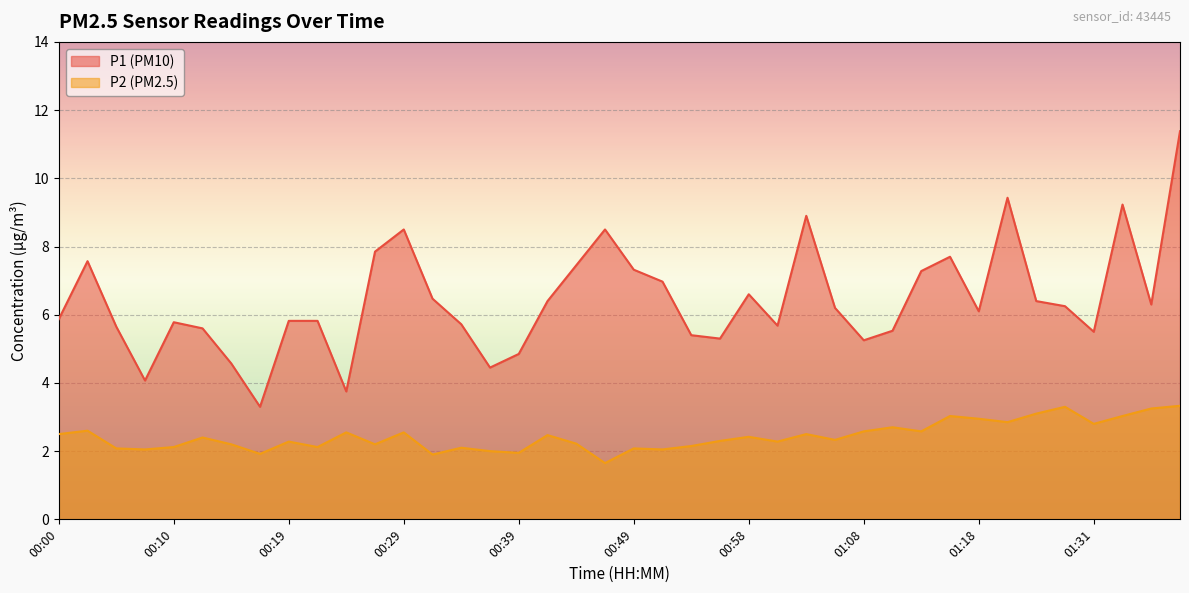

True or false: P1 and P2 cross at least once.

False